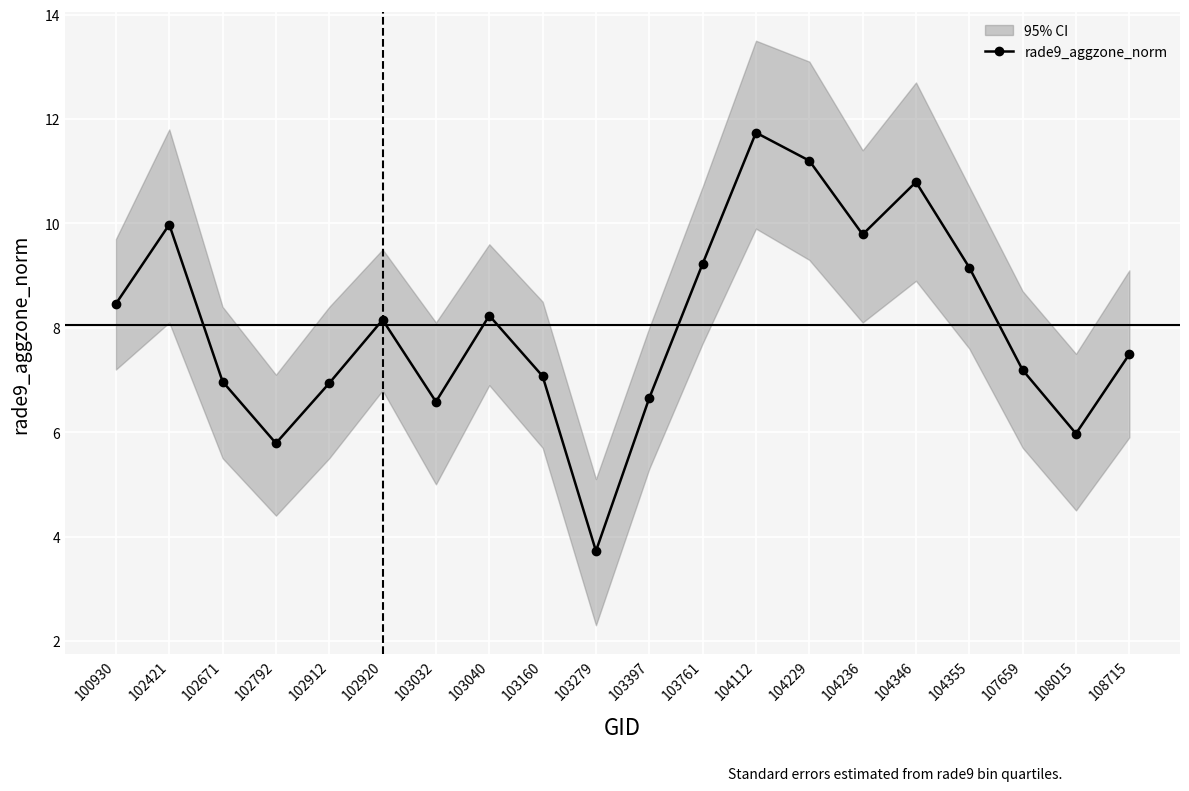

At which category does the data reach its first local valley?

102792